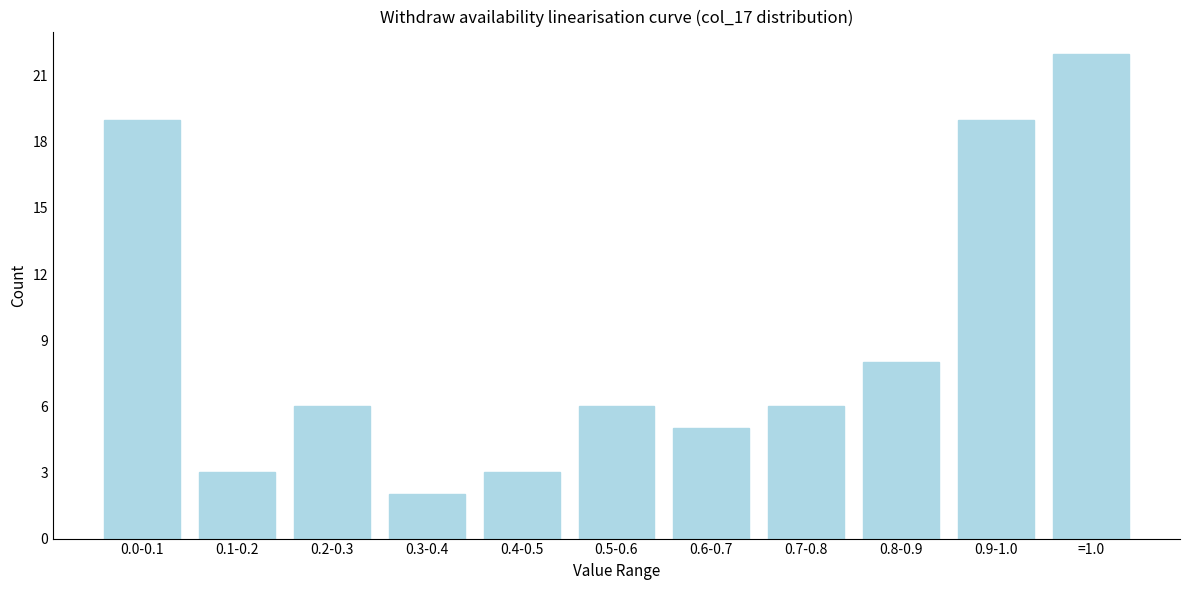

Reading right to left, transcribe all the data shown in this chart.

22	19	8	6	5	6	3	2	6	3	19